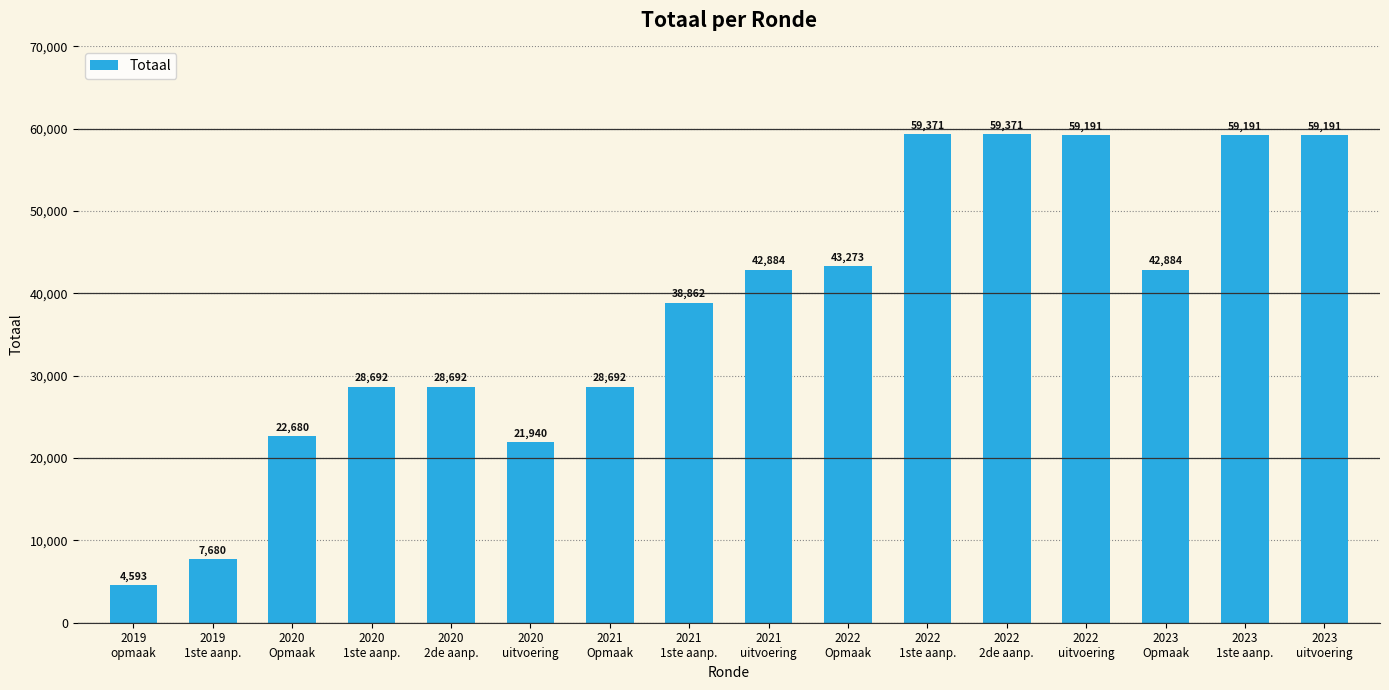

The chart shows a value of 59371 at 2022
1ste aanp.. True or false?

True